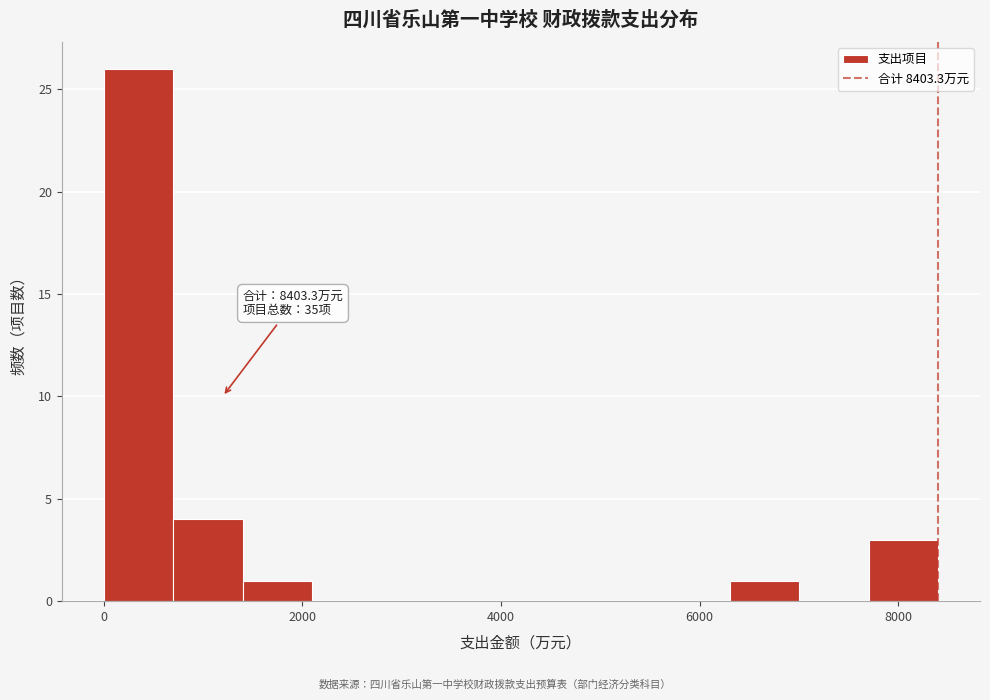

Around what value on the x-axis is the tallest bar? Give the approximate position of its centre, as read against the axis.

400